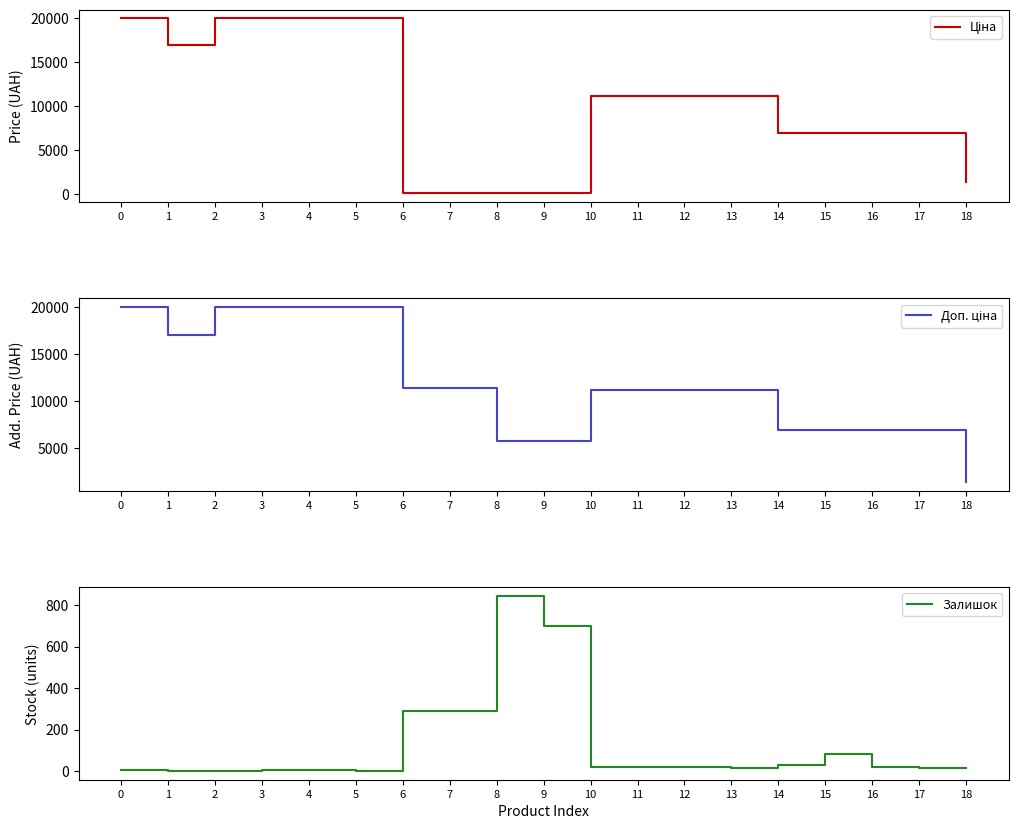

The Ціна series shows 19964.2 at 2. True or false?

True